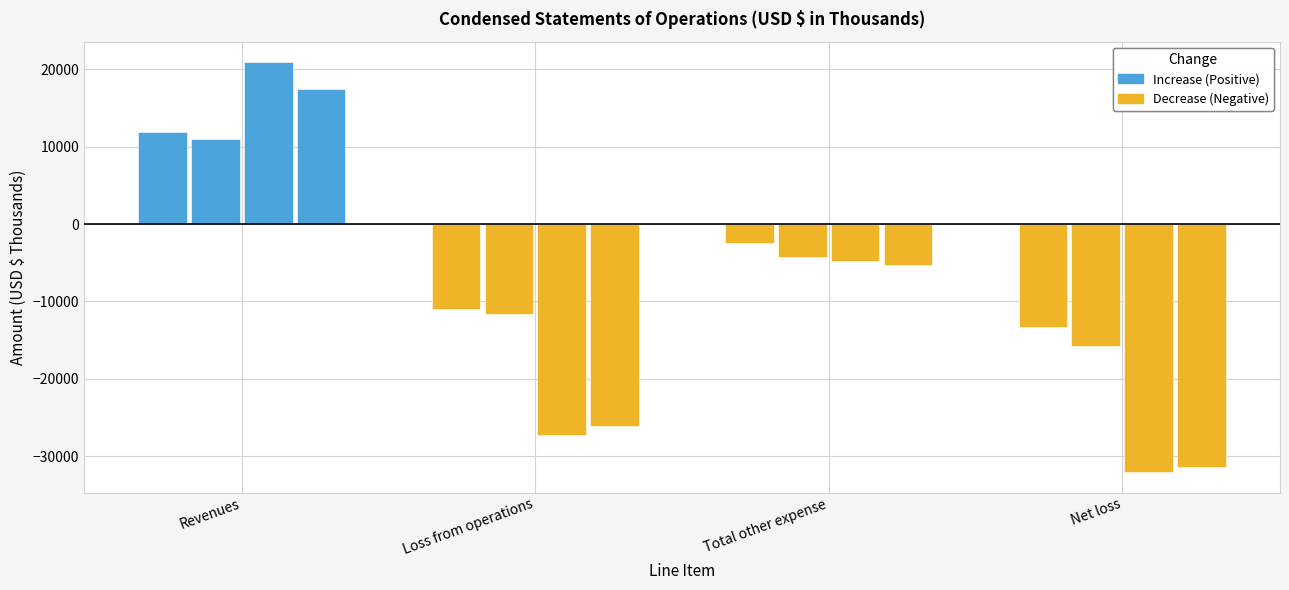

Are the bars horizontal?

No